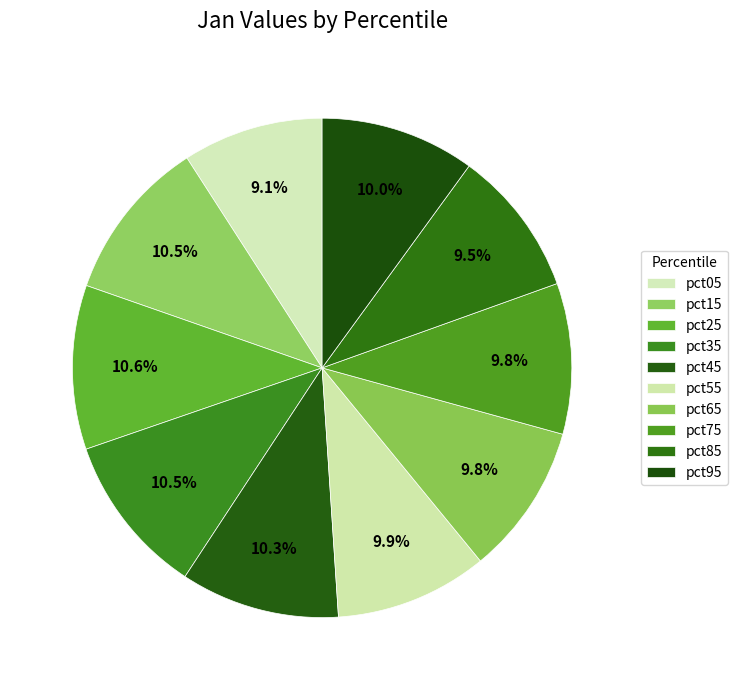

Combined, do pct65 and pct15 account for over 50%?

No